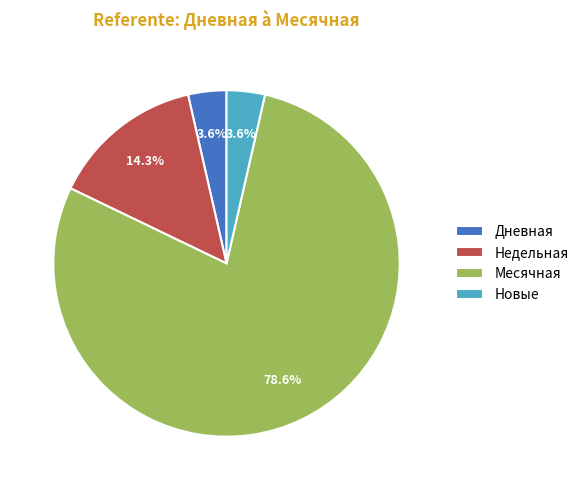

Between Месячная and Недельная, which is larger?

Месячная